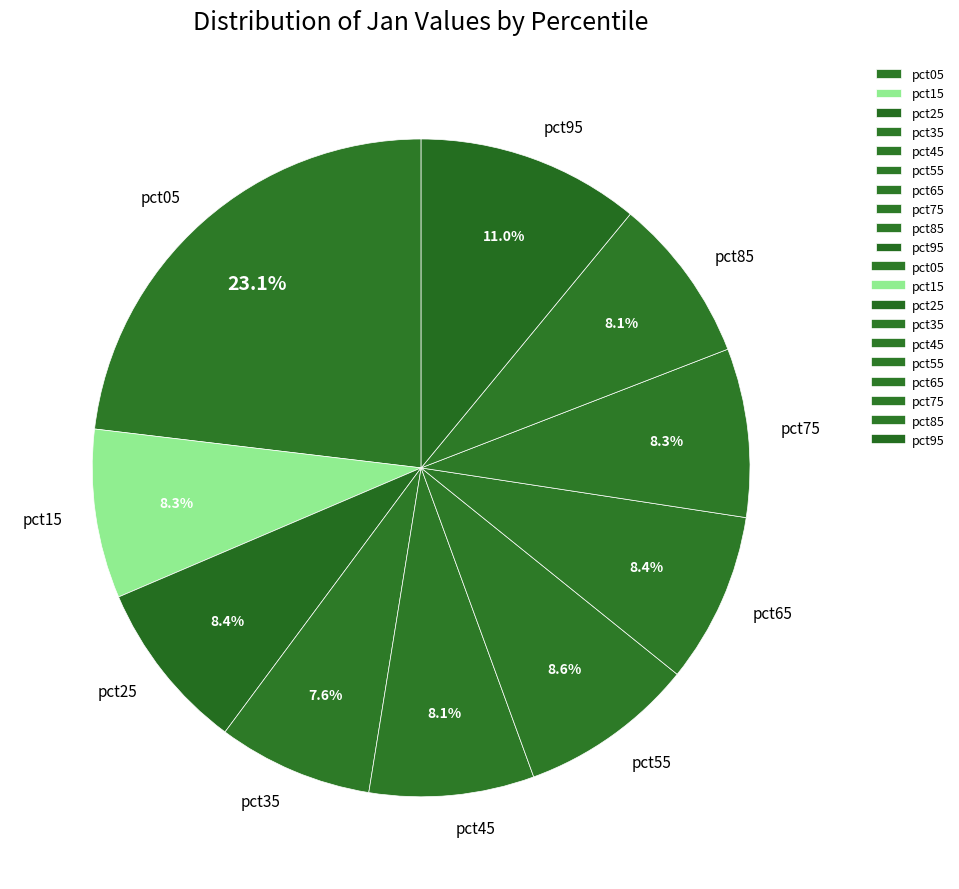

To the nearest percent, what is the combined percentage of pct35 and pct95?

19%